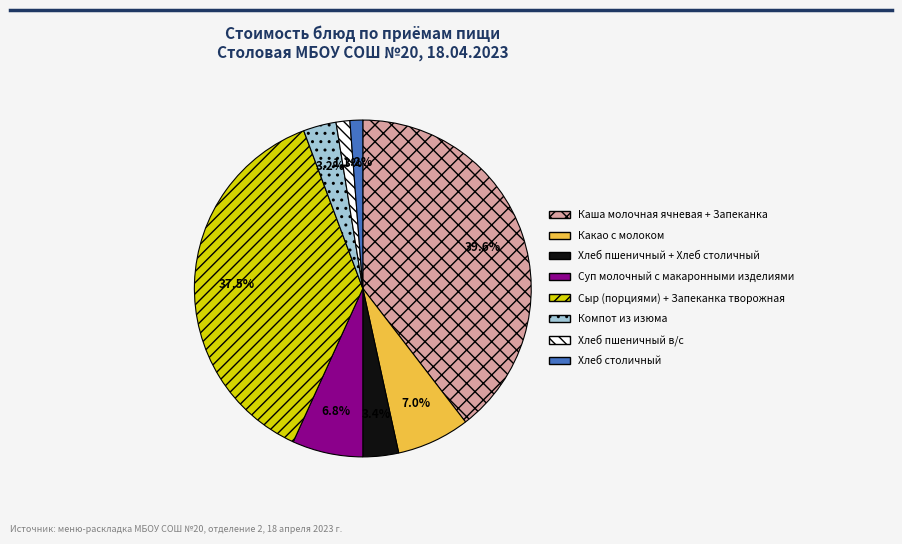

Which category has the biggest portion of the pie?

Каша молочная ячневая + Запеканка